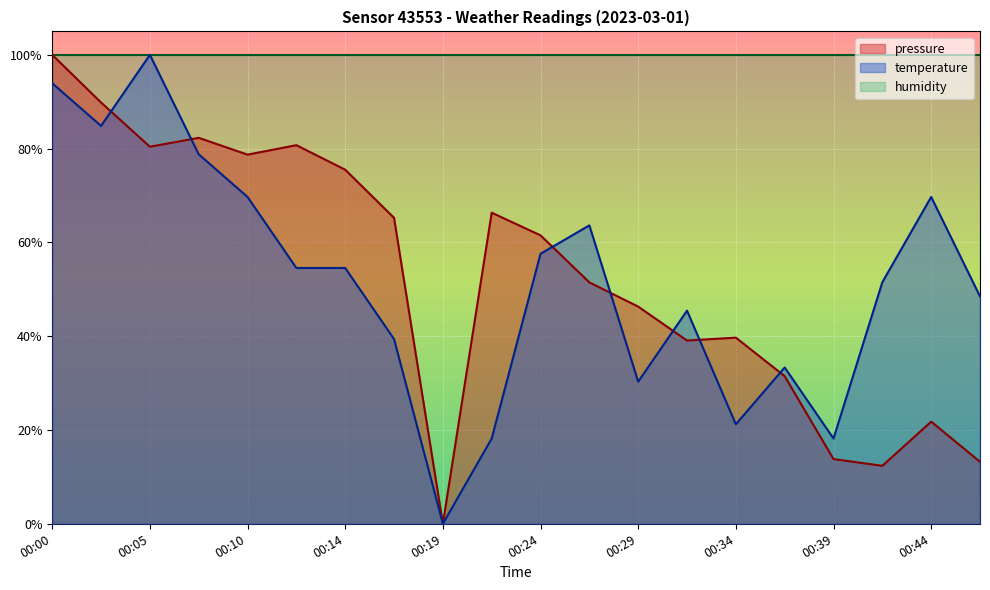

Where do temperature and pressure first cross each other?

00:02 and 00:05